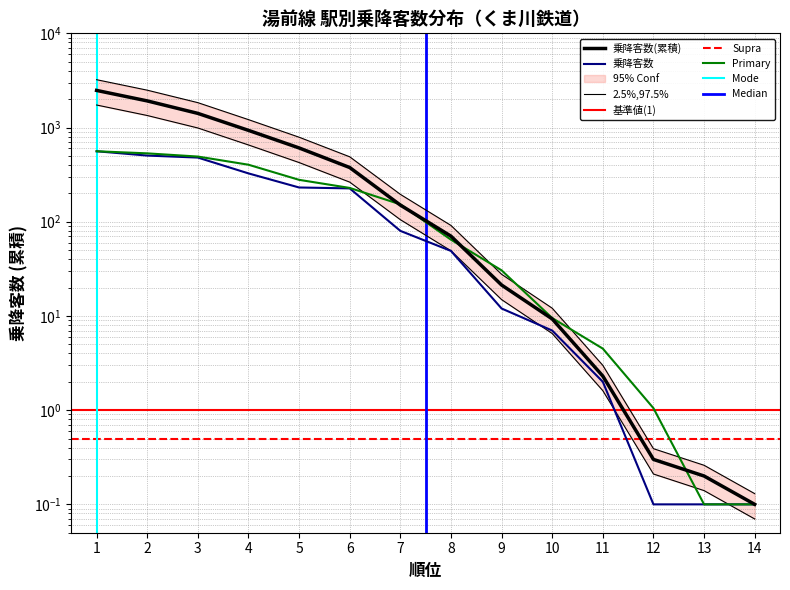

Does the chart have visible grid lines?

Yes